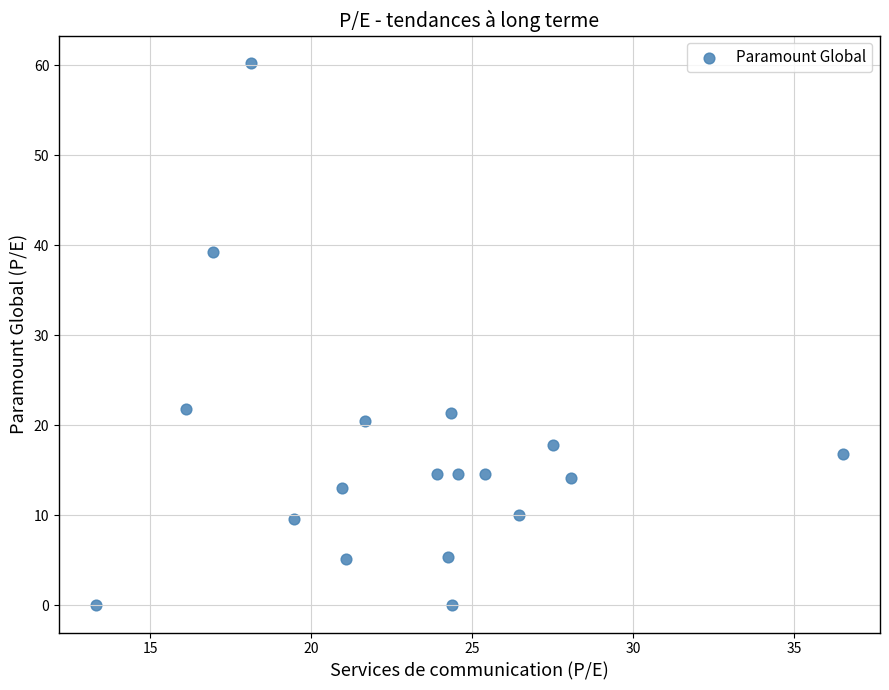

What is the range of Y values (max minus min)?

60.3